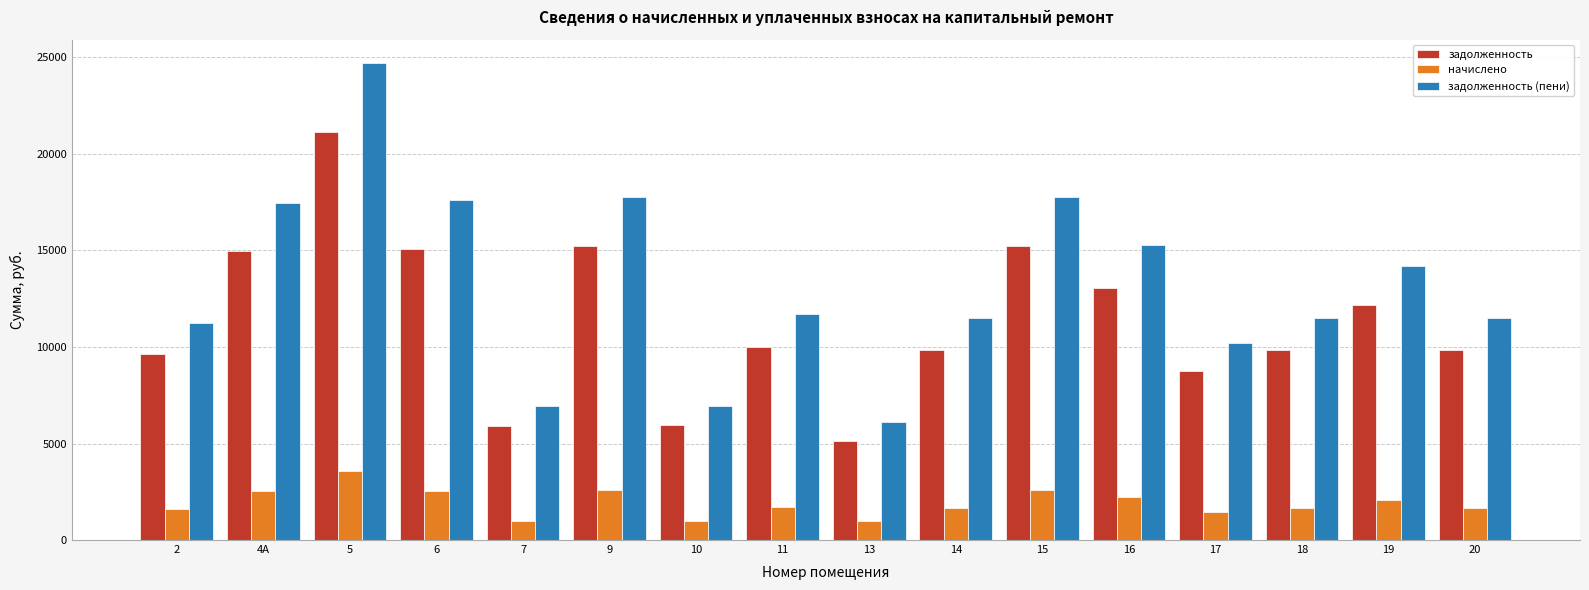

What is the value of the начислено bar at the 7th from the left?

1001.2